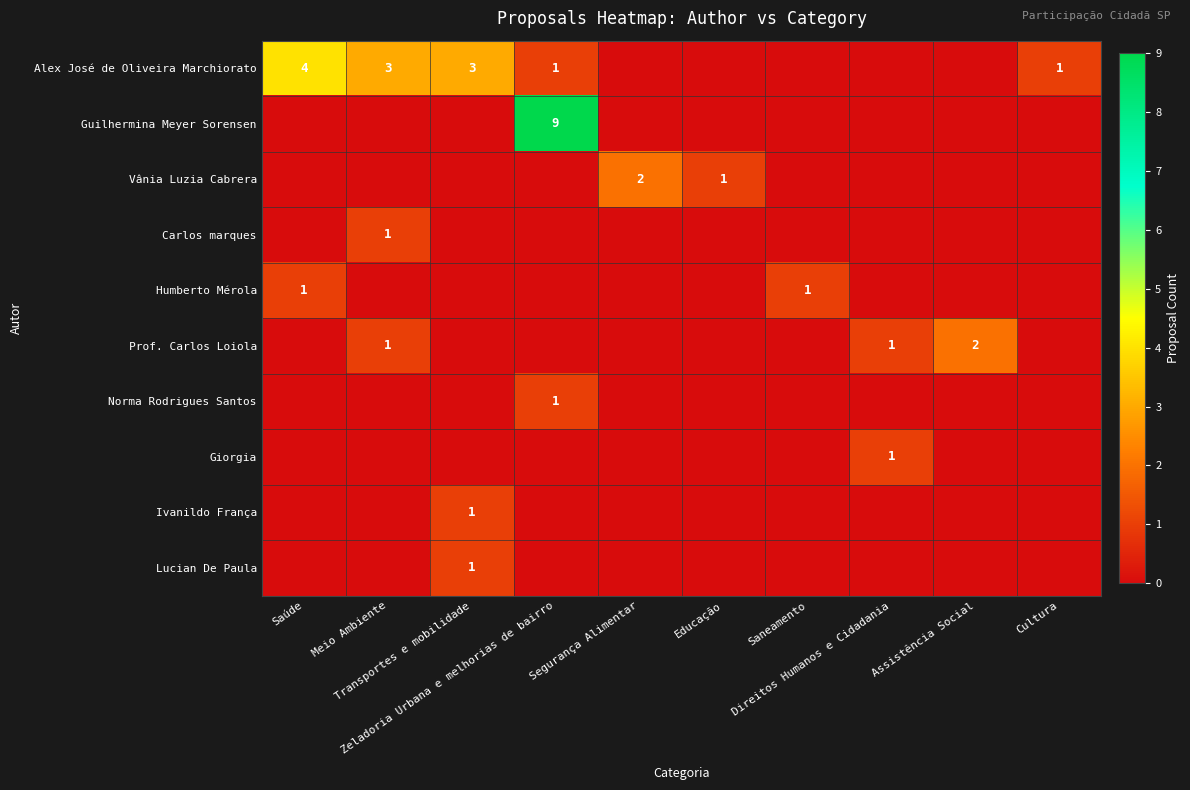

What is the difference between the maximum and second lowest values in the Prof. Carlos Loiola series?

2